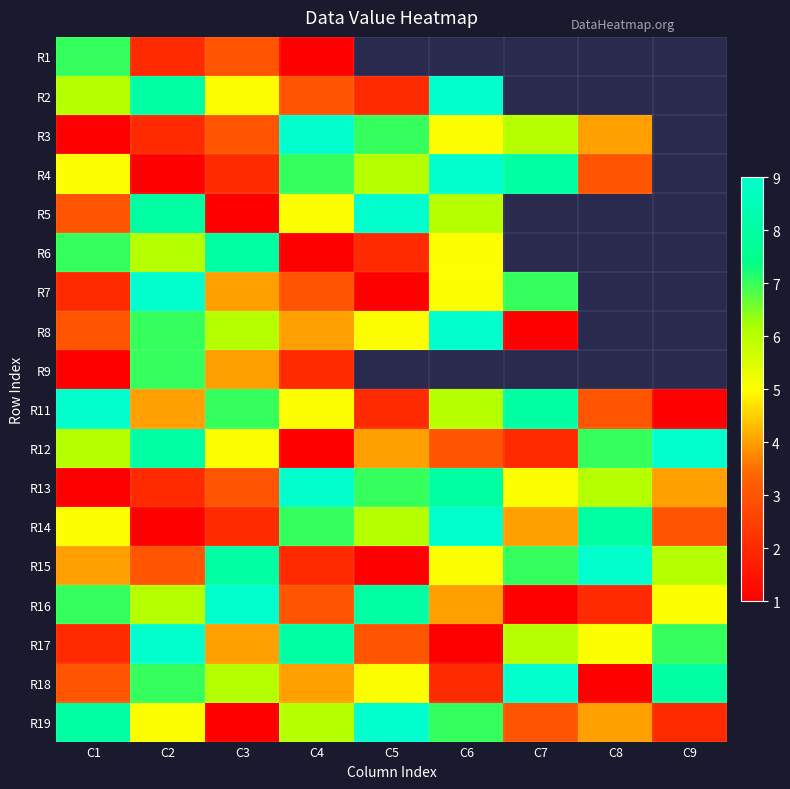

Reading left to right, what are all the values shown in this chart?

R1: C1=7	C2=2	C3=3	C4=1	C5=0	C6=0	C7=0	C8=0	C9=0
R2: C1=6	C2=8	C3=5	C4=3	C5=2	C6=9	C7=0	C8=0	C9=0
R3: C1=1	C2=2	C3=3	C4=9	C5=7	C6=5	C7=6	C8=4	C9=0
R4: C1=5	C2=1	C3=2	C4=7	C5=6	C6=9	C7=8	C8=3	C9=0
R5: C1=3	C2=8	C3=1	C4=5	C5=9	C6=6	C7=0	C8=0	C9=0
R6: C1=7	C2=6	C3=8	C4=1	C5=2	C6=5	C7=0	C8=0	C9=0
R7: C1=2	C2=9	C3=4	C4=3	C5=1	C6=5	C7=7	C8=0	C9=0
R8: C1=3	C2=7	C3=6	C4=4	C5=5	C6=9	C7=1	C8=0	C9=0
R9: C1=1	C2=7	C3=4	C4=2	C5=0	C6=0	C7=0	C8=0	C9=0
R11: C1=9	C2=4	C3=7	C4=5	C5=2	C6=6	C7=8	C8=3	C9=1
R12: C1=6	C2=8	C3=5	C4=1	C5=4	C6=3	C7=2	C8=7	C9=9
R13: C1=1	C2=2	C3=3	C4=9	C5=7	C6=8	C7=5	C8=6	C9=4
R14: C1=5	C2=1	C3=2	C4=7	C5=6	C6=9	C7=4	C8=8	C9=3
R15: C1=4	C2=3	C3=8	C4=2	C5=1	C6=5	C7=7	C8=9	C9=6
R16: C1=7	C2=6	C3=9	C4=3	C5=8	C6=4	C7=1	C8=2	C9=5
R17: C1=2	C2=9	C3=4	C4=8	C5=3	C6=1	C7=6	C8=5	C9=7
R18: C1=3	C2=7	C3=6	C4=4	C5=5	C6=2	C7=9	C8=1	C9=8
R19: C1=8	C2=5	C3=1	C4=6	C5=9	C6=7	C7=3	C8=4	C9=2